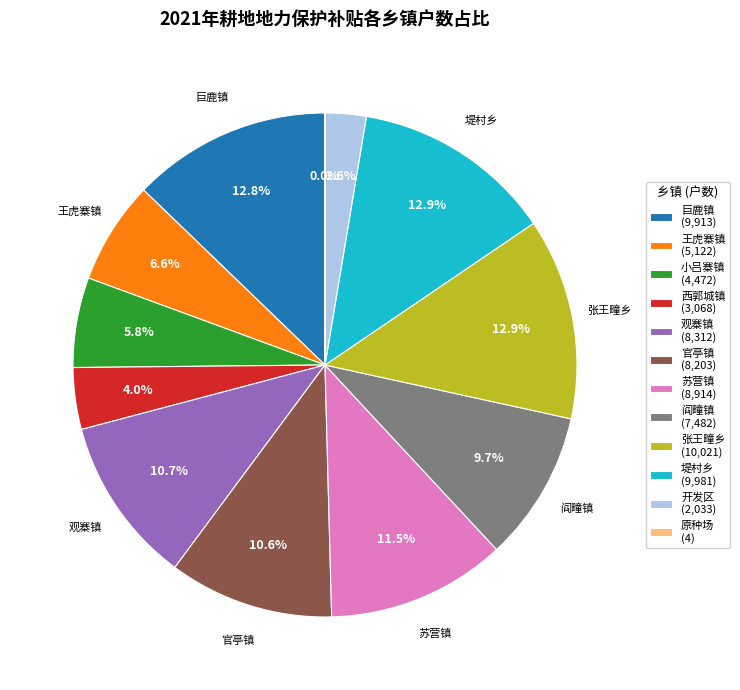

What portion of the pie excludes 开发区?

97.4%